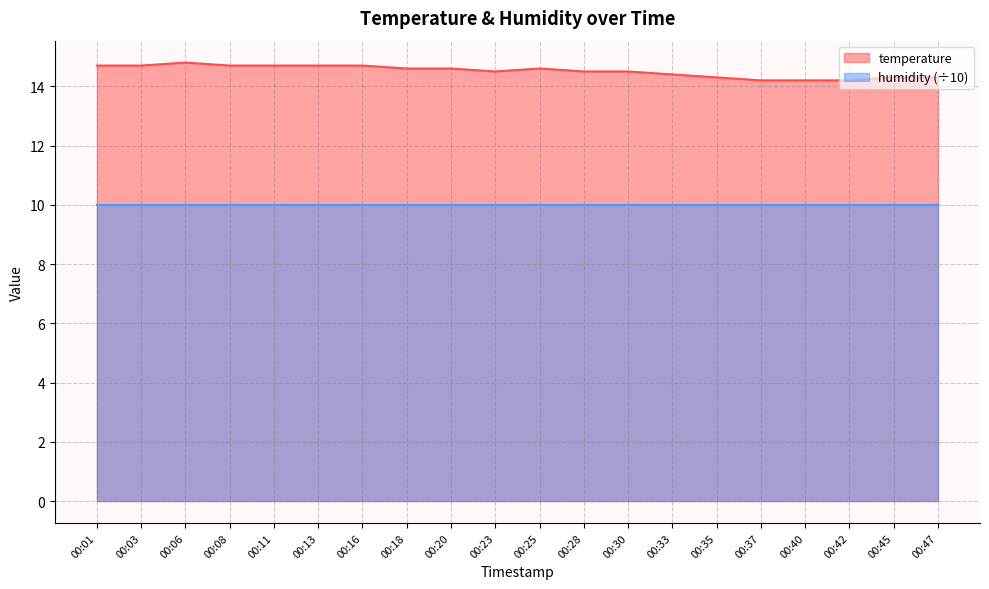

True or false: the data shows 2.9 at 00:40.

False